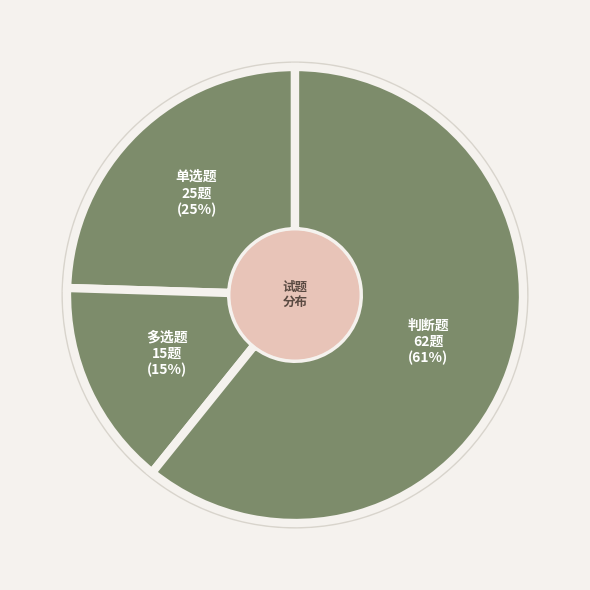

What is the ratio of the value at 多选题 to the value at 单选题?

0.6